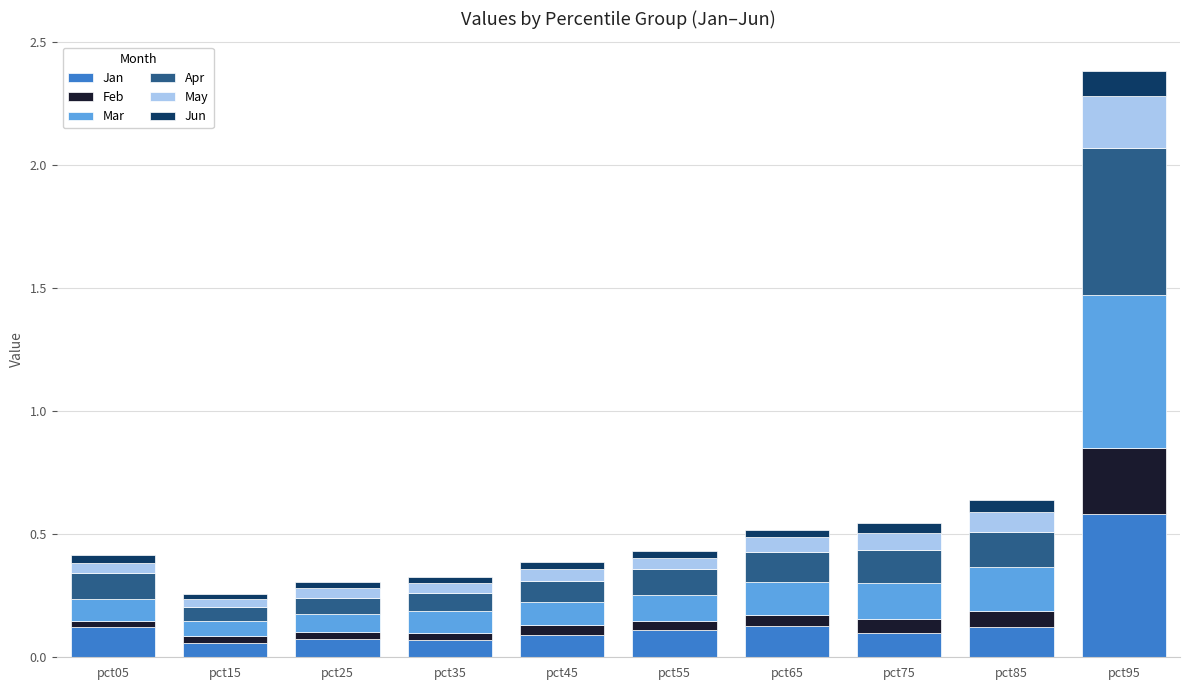

What is the highest value of the Jan series?

0.6